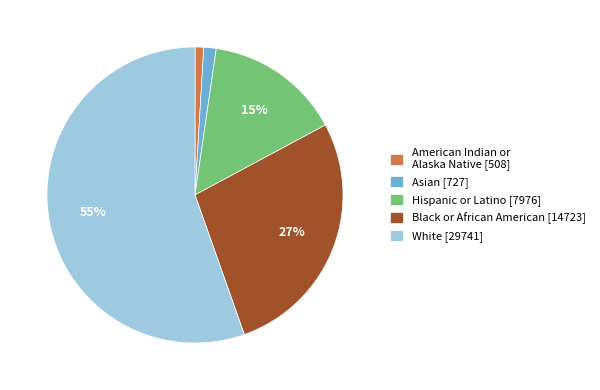

The Asian [727] slice represents 1% of the pie. True or false?

True